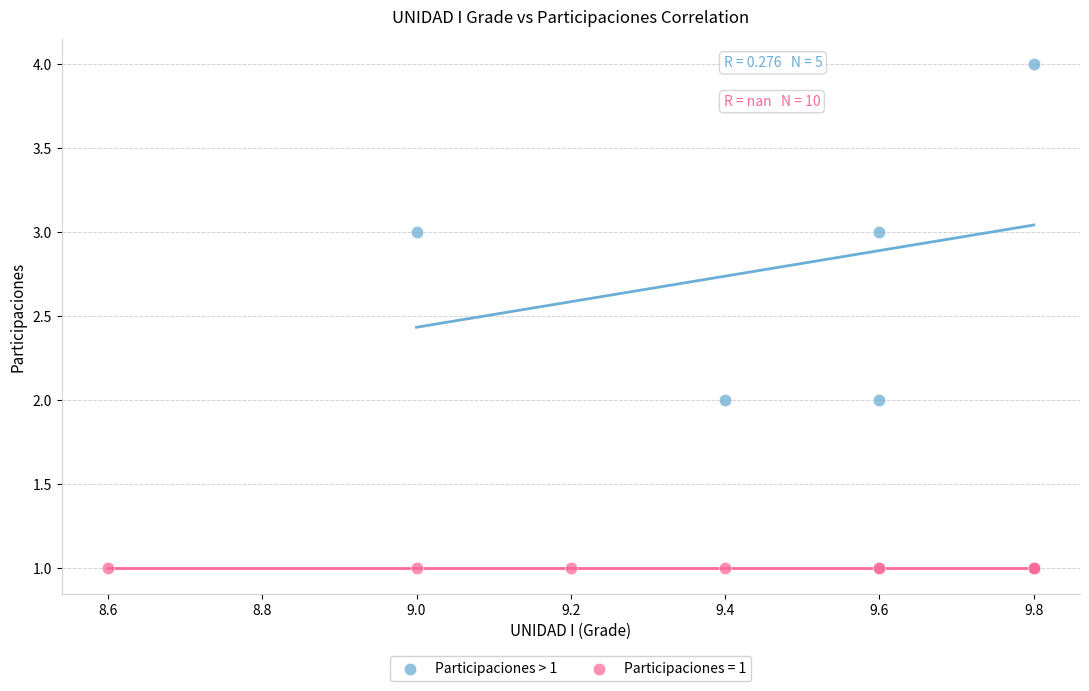

Which series reaches the maximum Y coordinate?

Participaciones > 1